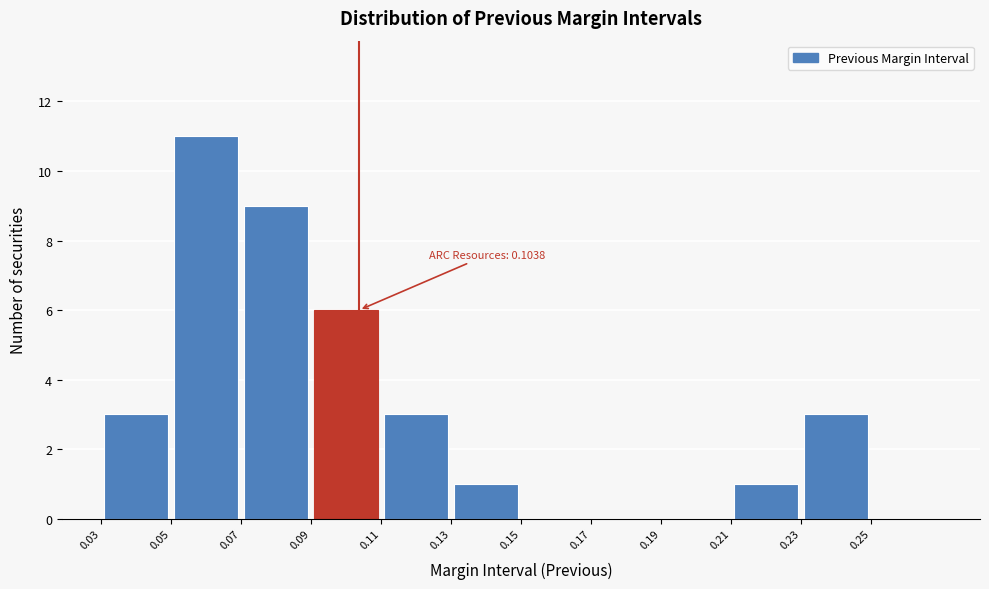

Which range on the x-axis has the tallest bar?

0.05 to 0.07